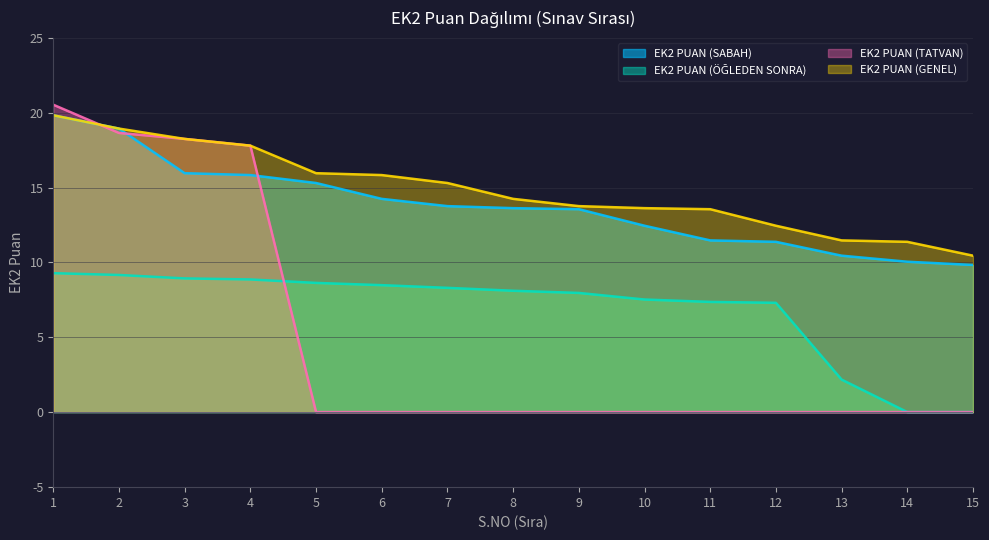

Reading left to right, list all the values displayed in this chart.

EK2 PUAN (SABAH): 19.8	18.9	16.0	15.8	15.3	14.2	13.8	13.6	13.6	12.4	11.5	11.4	10.4	10.0	9.8
EK2 PUAN (ÖĞLEDEN SONRA): 9.3	9.2	8.9	8.9	8.6	8.5	8.3	8.1	8.0	7.5	7.4	7.3	2.2	0.0	0.0
EK2 PUAN (TATVAN): 20.5	18.6	18.2	17.8	0.0	0.0	0.0	0.0	0.0	0.0	0.0	0.0	0.0	0.0	0.0
EK2 PUAN (GENEL): 19.8	18.9	18.2	17.8	16.0	15.8	15.3	14.2	13.8	13.6	13.6	12.4	11.5	11.4	10.4